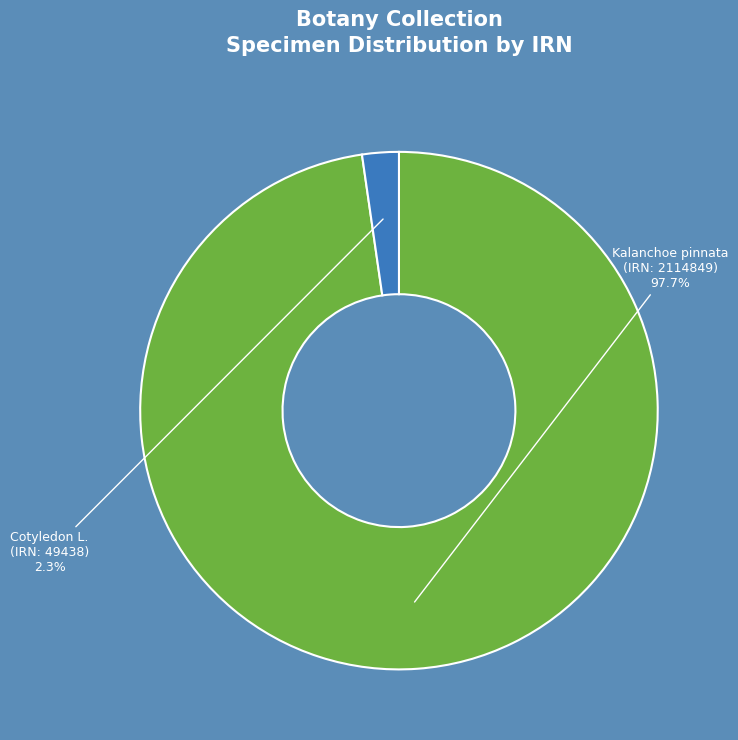

How many slices are in this pie chart?

2